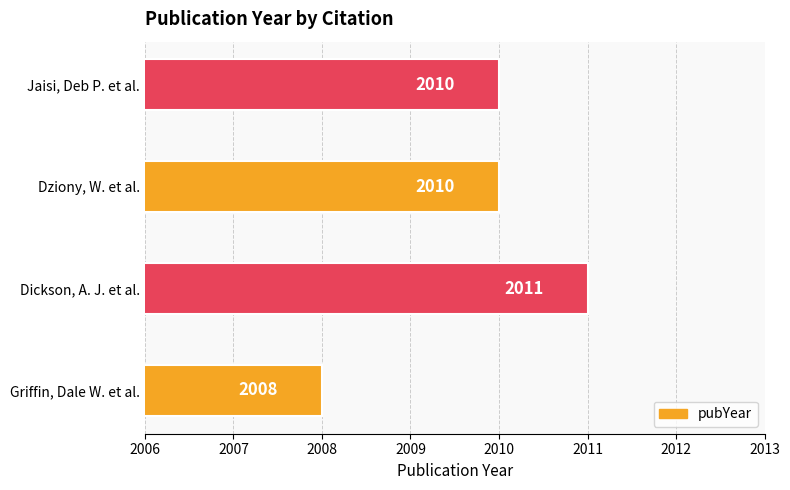

Reading bottom to top, list all the values displayed in this chart.

Griffin, Dale W. et al.=2008	Dickson, A. J. et al.=2011	Dziony, W. et al.=2010	Jaisi, Deb P. et al.=2010